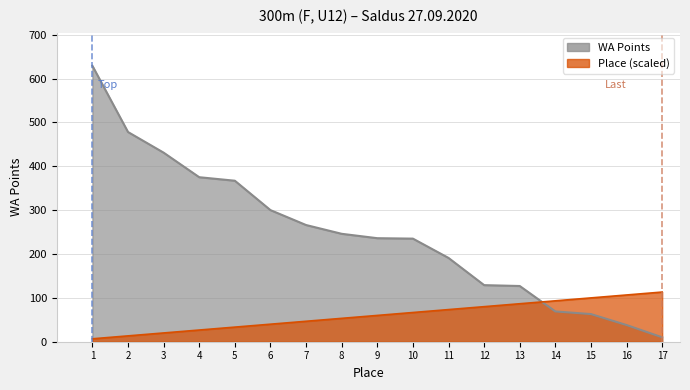

At which category does the chart reach its minimum across all series?

1